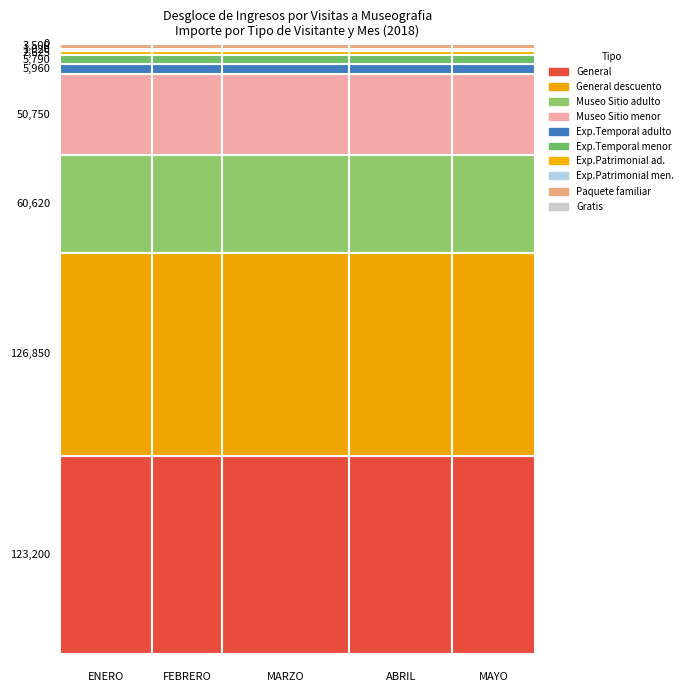

Is it true that General con descuento equals 126850 at 0?

True